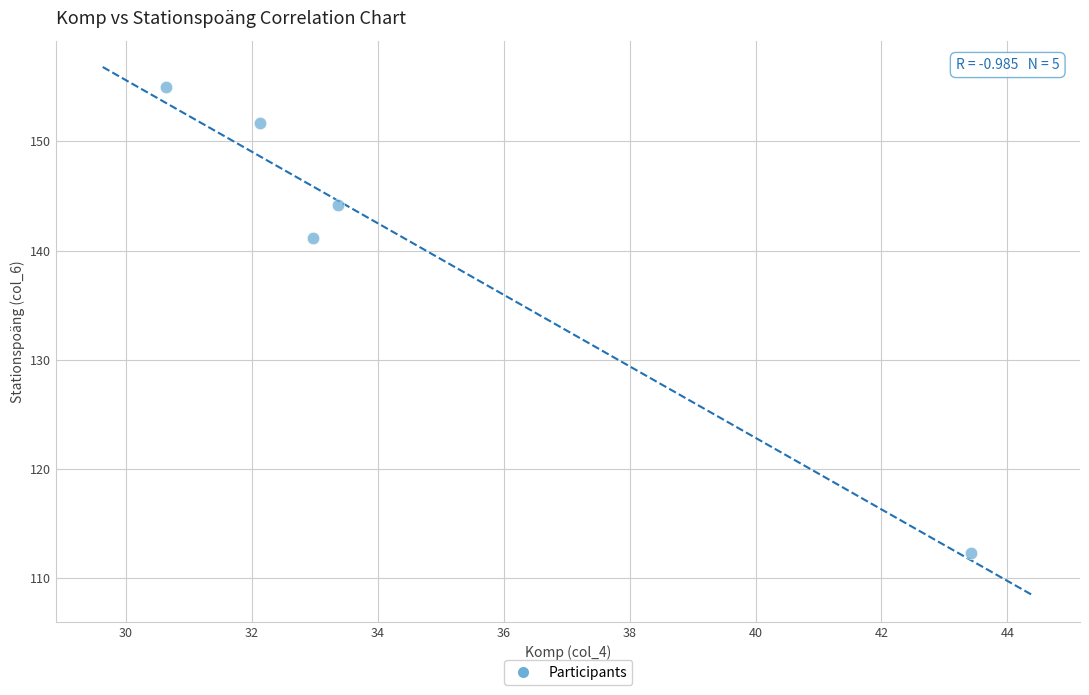

What is the range of X values (max minus min)?

12.8